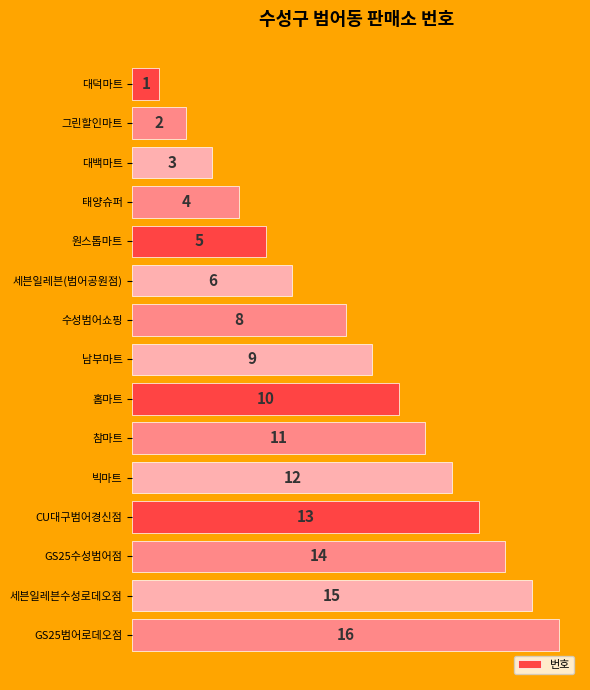

What is the value of the 5th bar from the top?

5